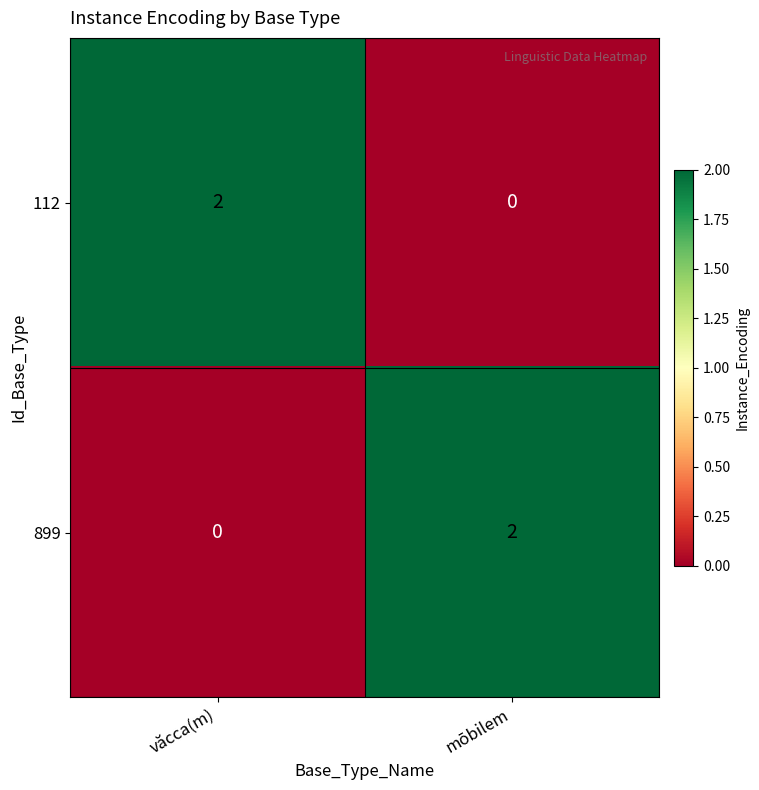

Where is 899 nearest to the value 1?

văcca(m)